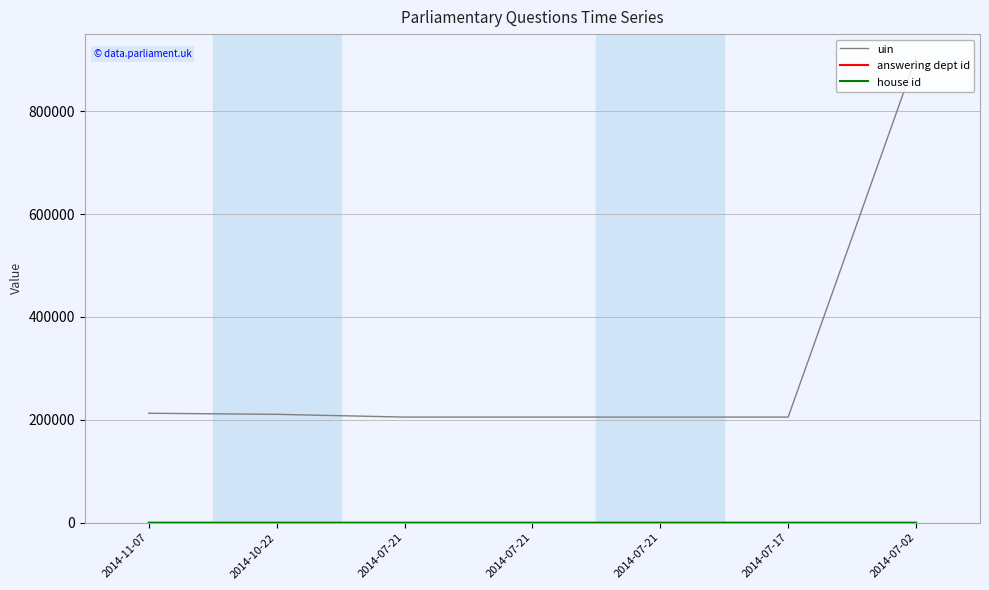

The house id series shows 1 at 2014-07-17. True or false?

True